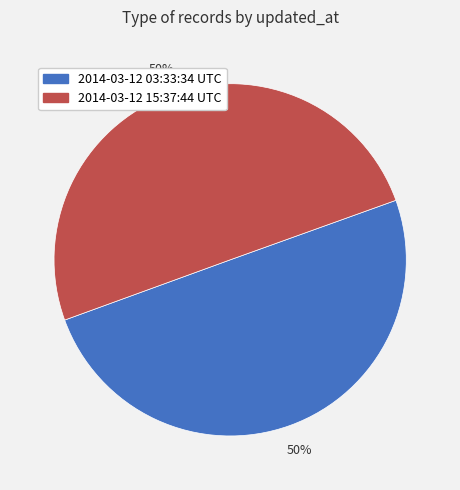

How many slices are in this pie chart?

2